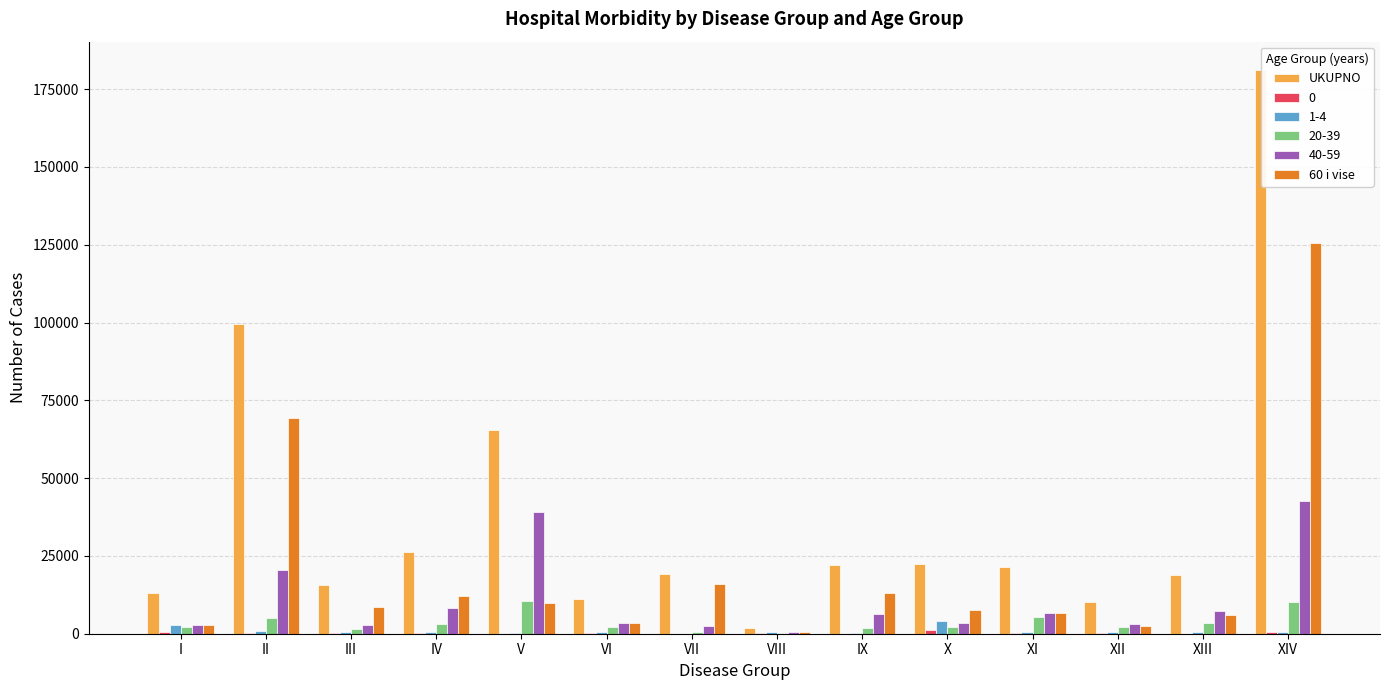

What is the sum of all UKUPNO values?

528633